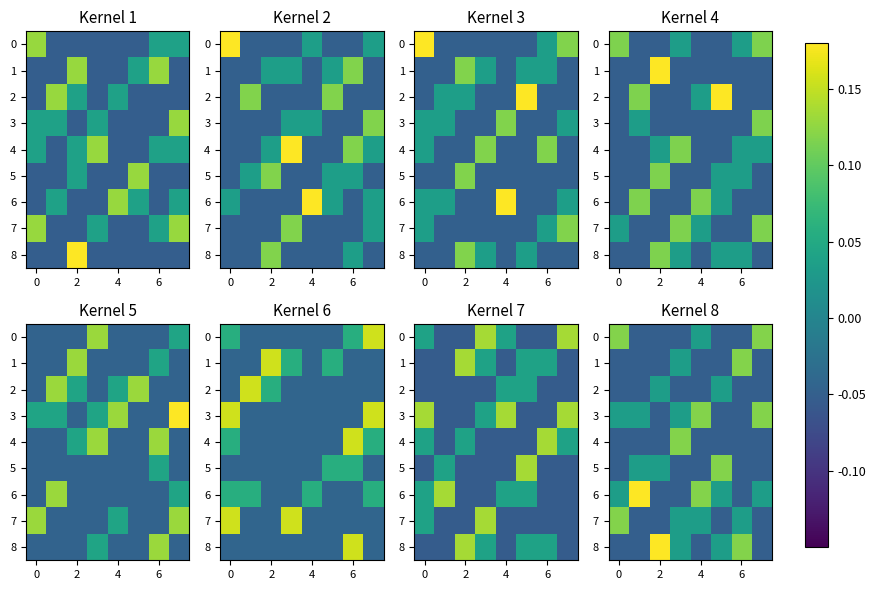

Count the number of categories in the chart.

8